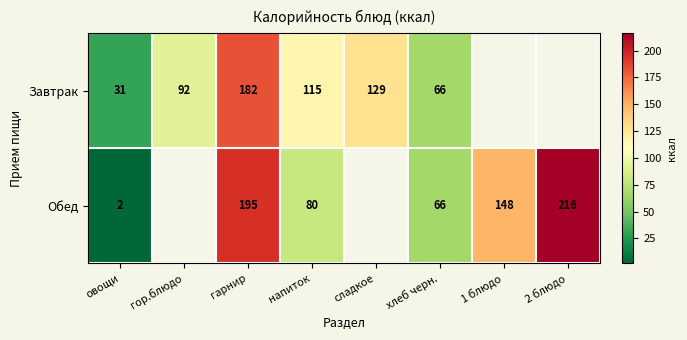

Is it true that Завтрак equals 113.2 at хлеб черн.?

False